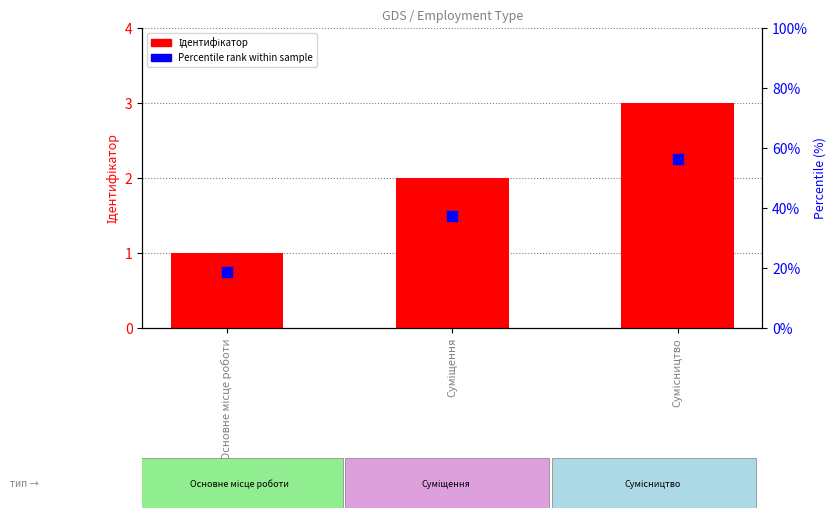

Which series has the widest spread of Y values?

Ідентифікатор